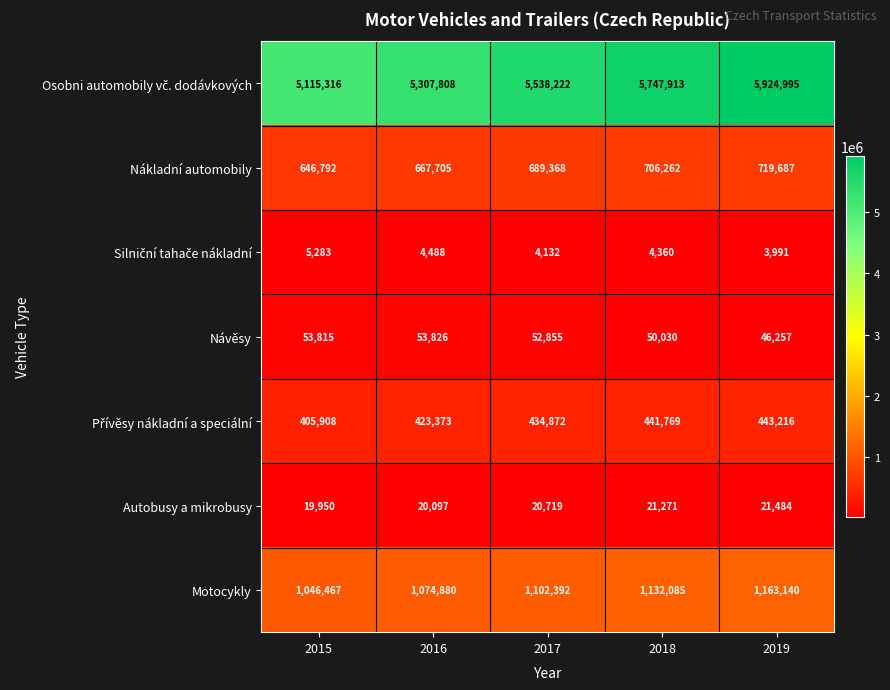

What is the difference between the highest and lowest values at 2018?

5743553